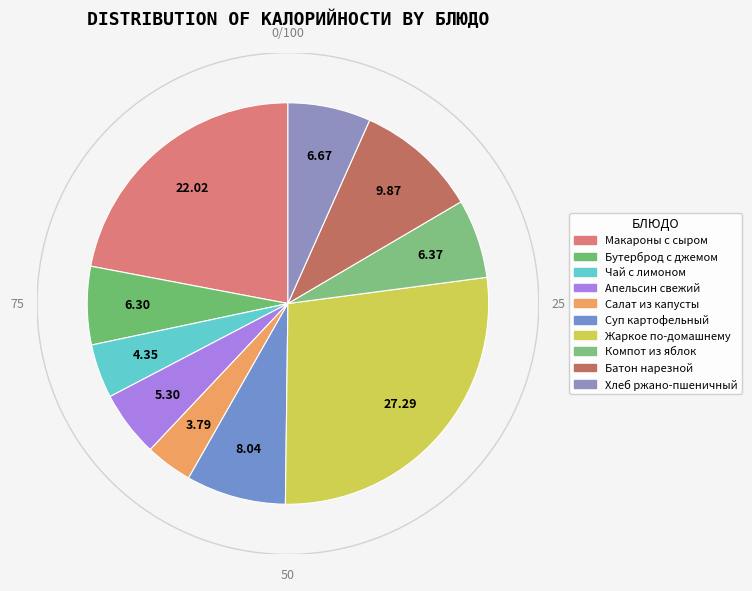

Is there a majority slice in this chart?

No